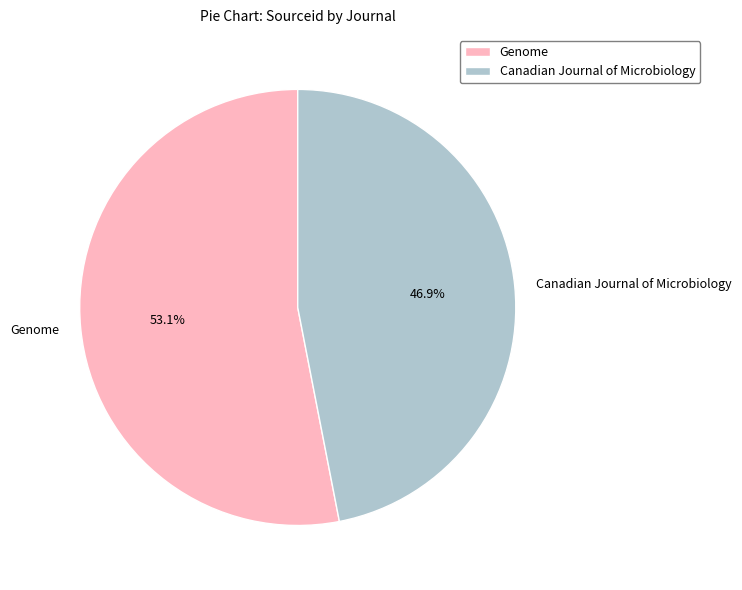

To the nearest percent, what portion does Canadian Journal of Microbiology represent?

47%